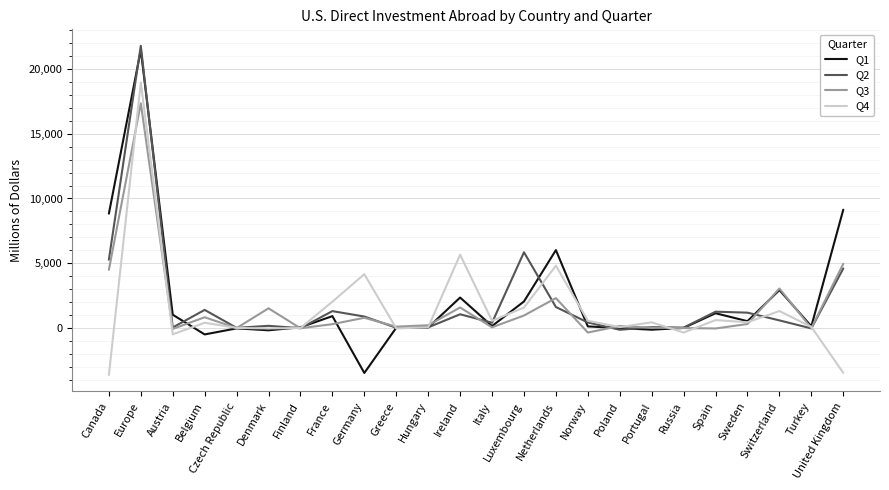

What is the difference between the Q4 values at Denmark and Switzerland?

1341